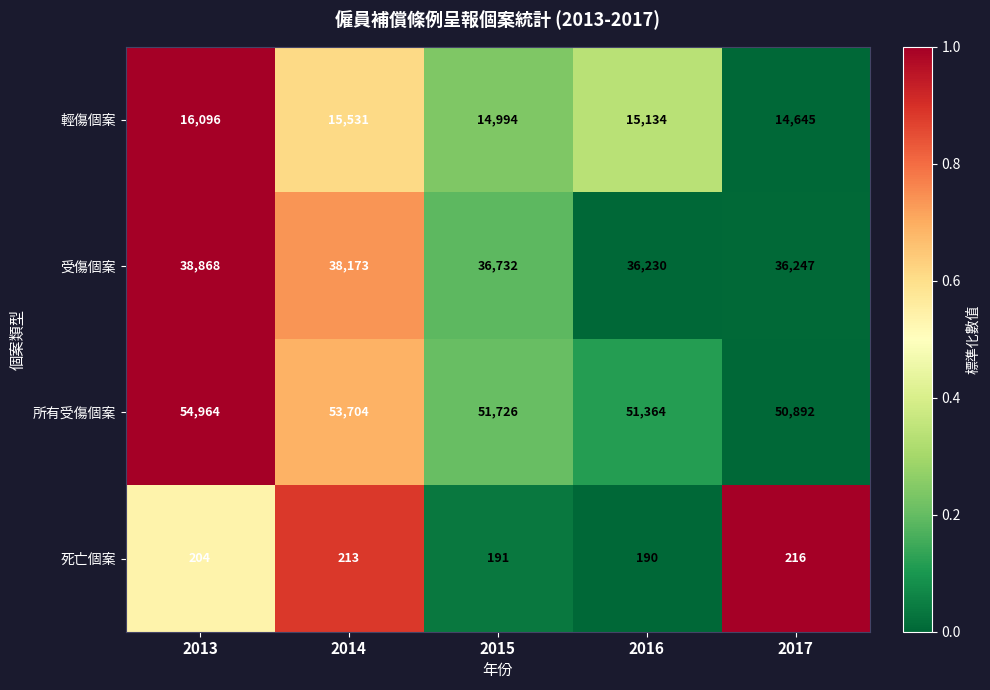

What is the difference between the maximum and second lowest values in the 所有受傷個案 series?

3600